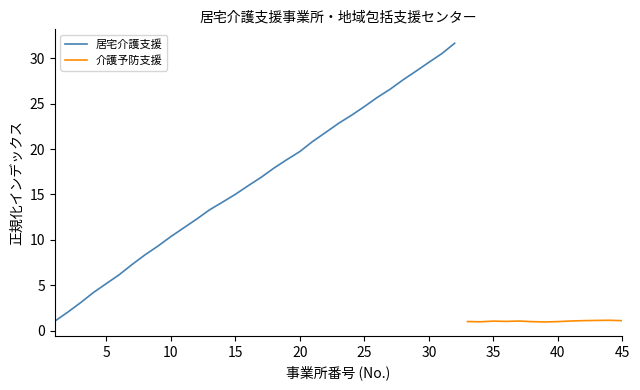

What is the sum of all values?

526.5